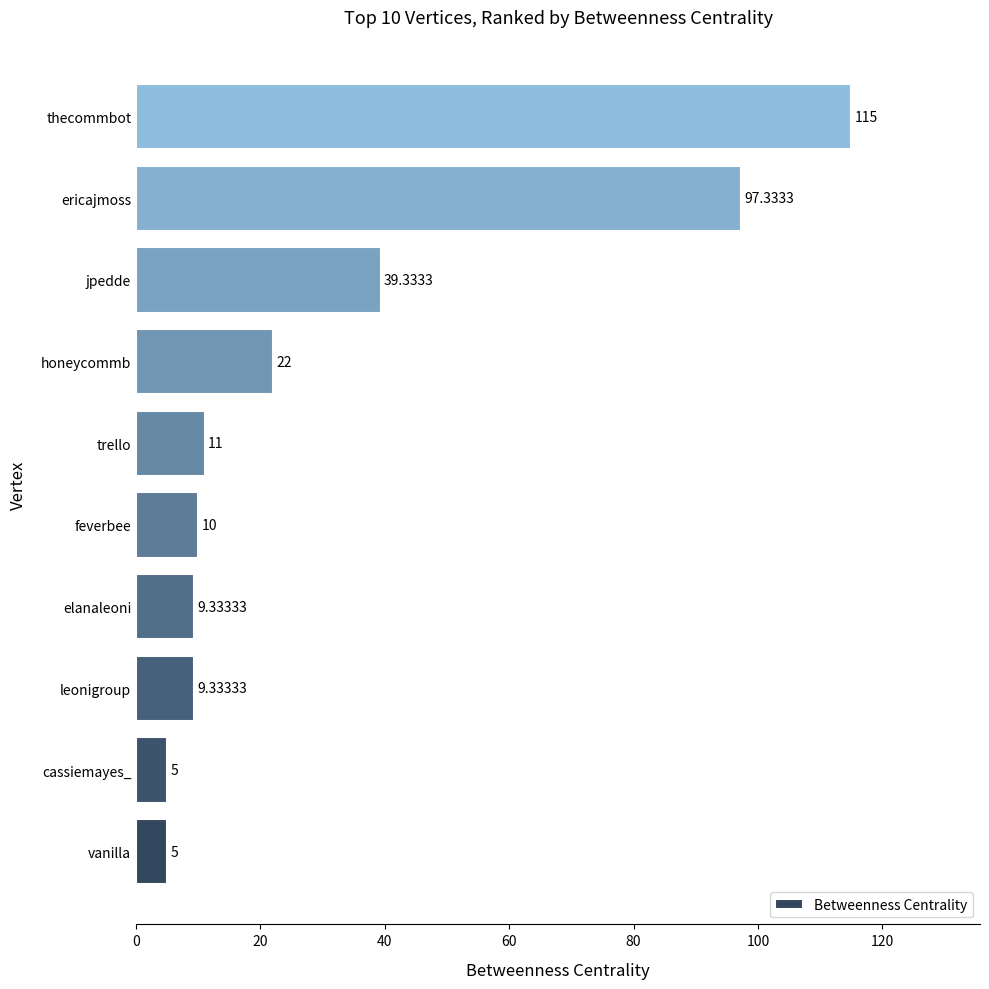

Which category has the highest value across all series?

thecommbot